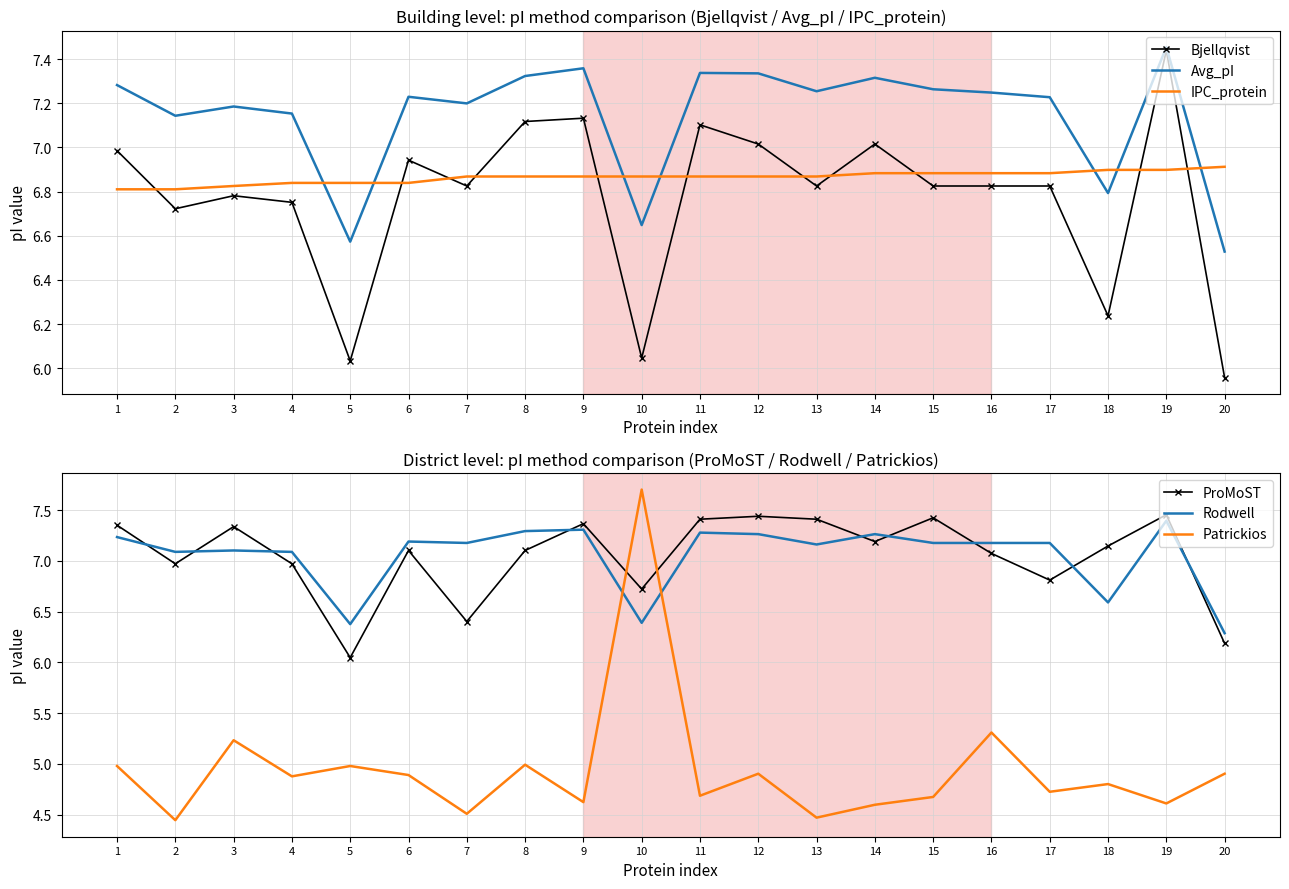

How many categories are shown in the chart?

20